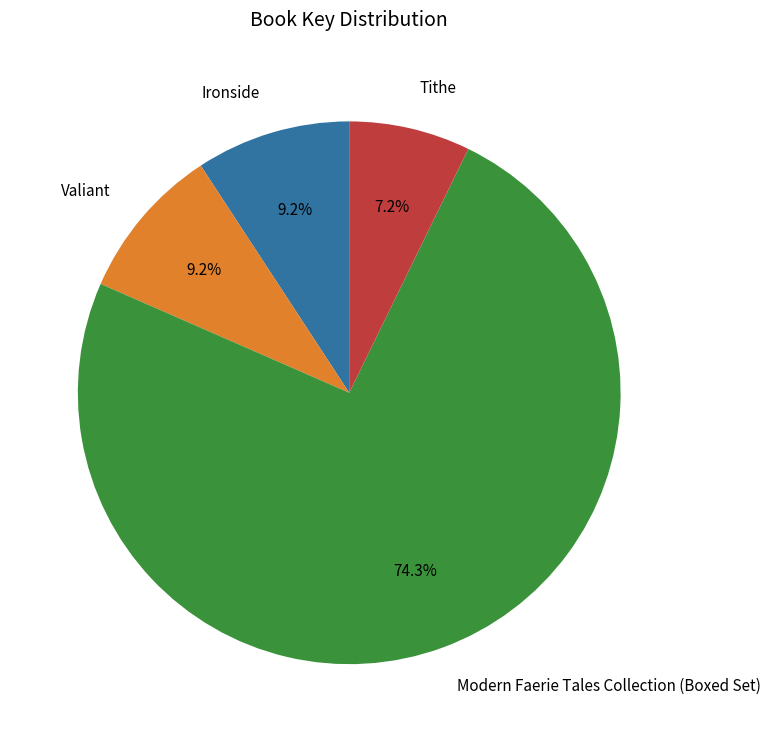

To the nearest percent, what is the combined percentage of Valiant and Tithe?

16%